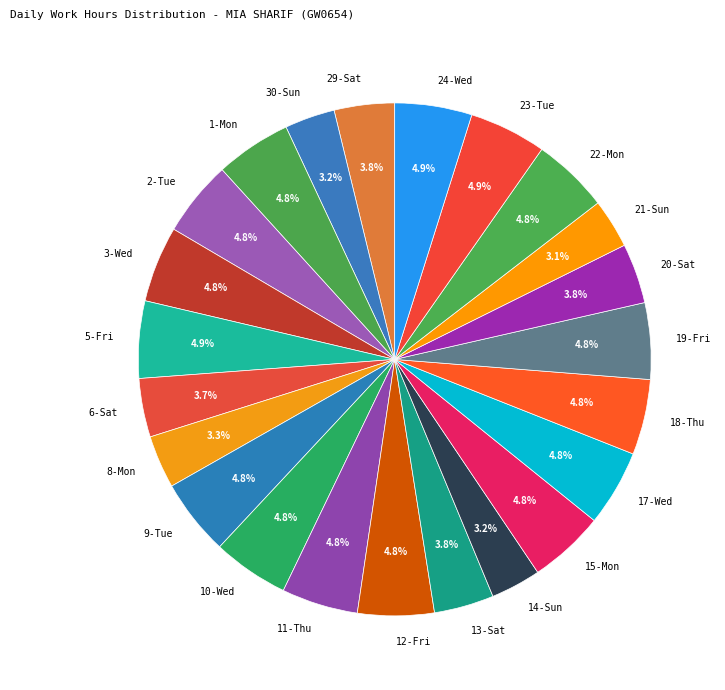

To the nearest percent, what percentage of the pie is 29-Sat?

4%